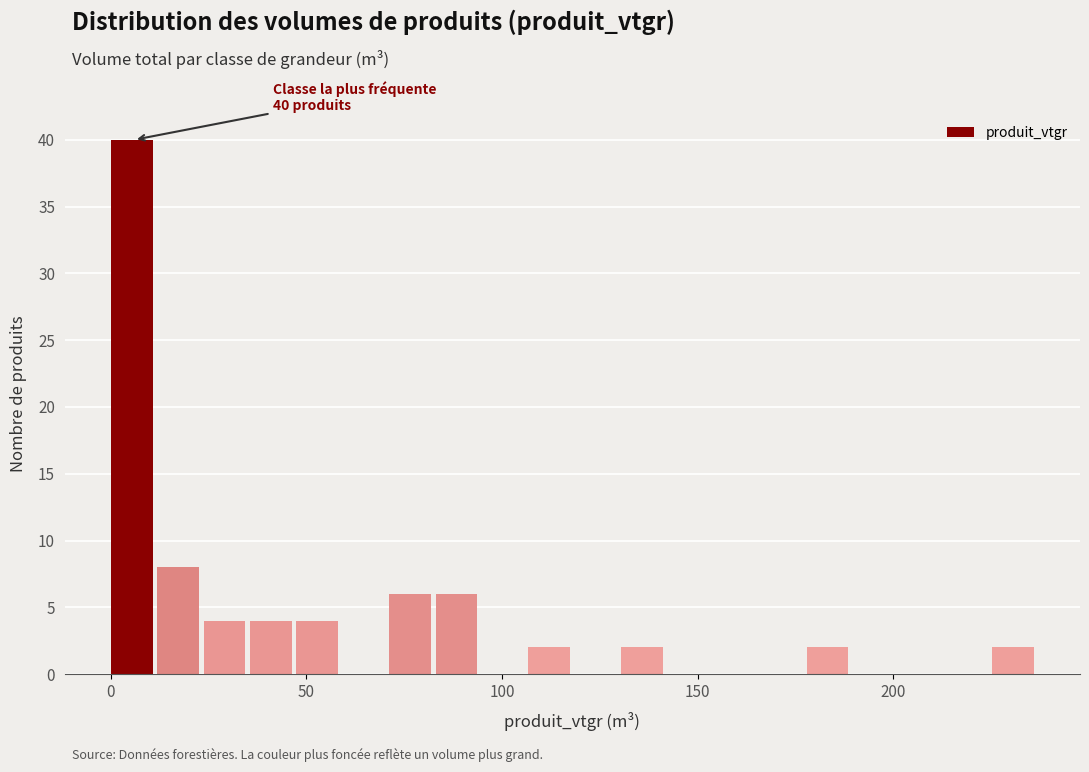

Around what value on the x-axis is the tallest bar? Give the approximate position of its centre, as read against the axis.

5